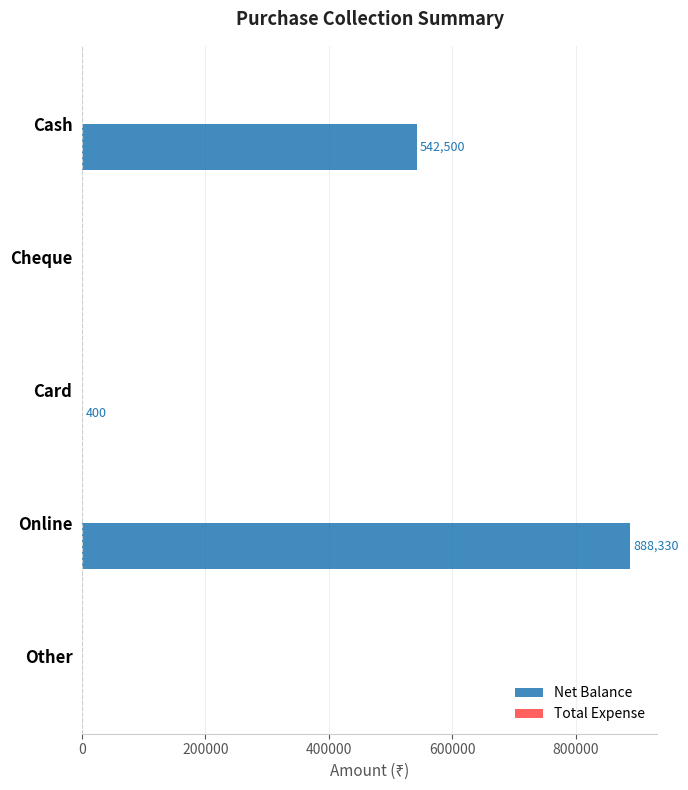

Reading bottom to top, transcribe all the data shown in this chart.

Other=0	Online=888330	Card=400	Cheque=0	Cash=542500